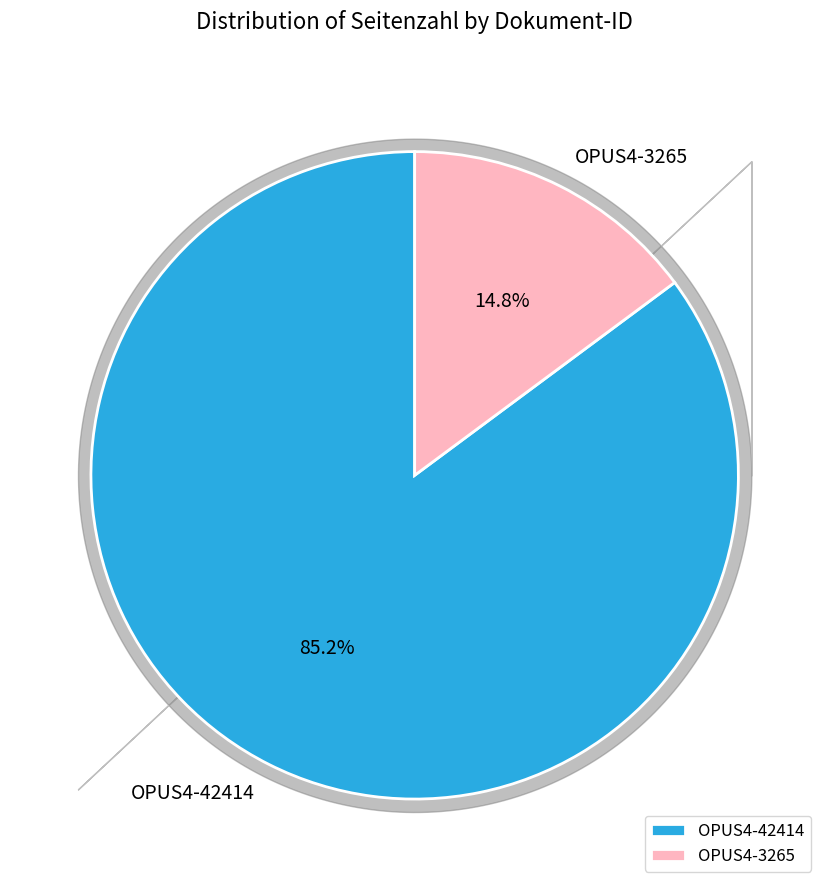

Count the number of slices in the pie.

2